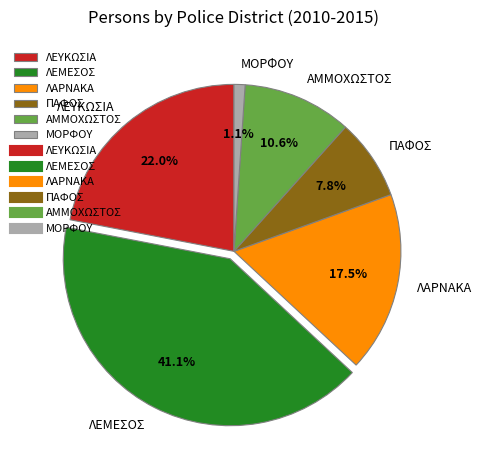

Is there a majority slice in this chart?

No